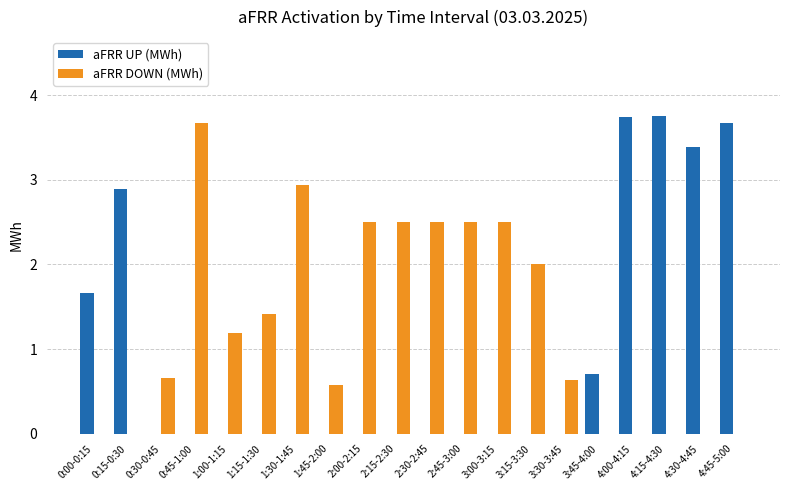

The aFRR UP (MWh) series shows 0.0 at 2:30-2:45. True or false?

True